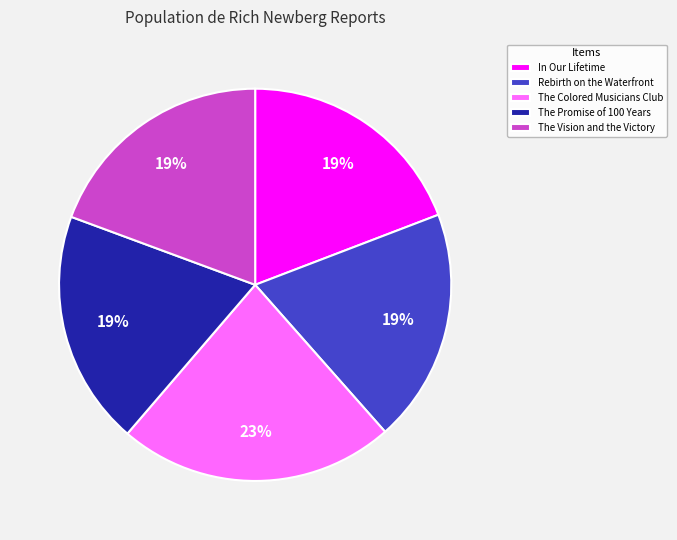

What percentage is the The Vision and the Victory slice, to the nearest percent?

19%